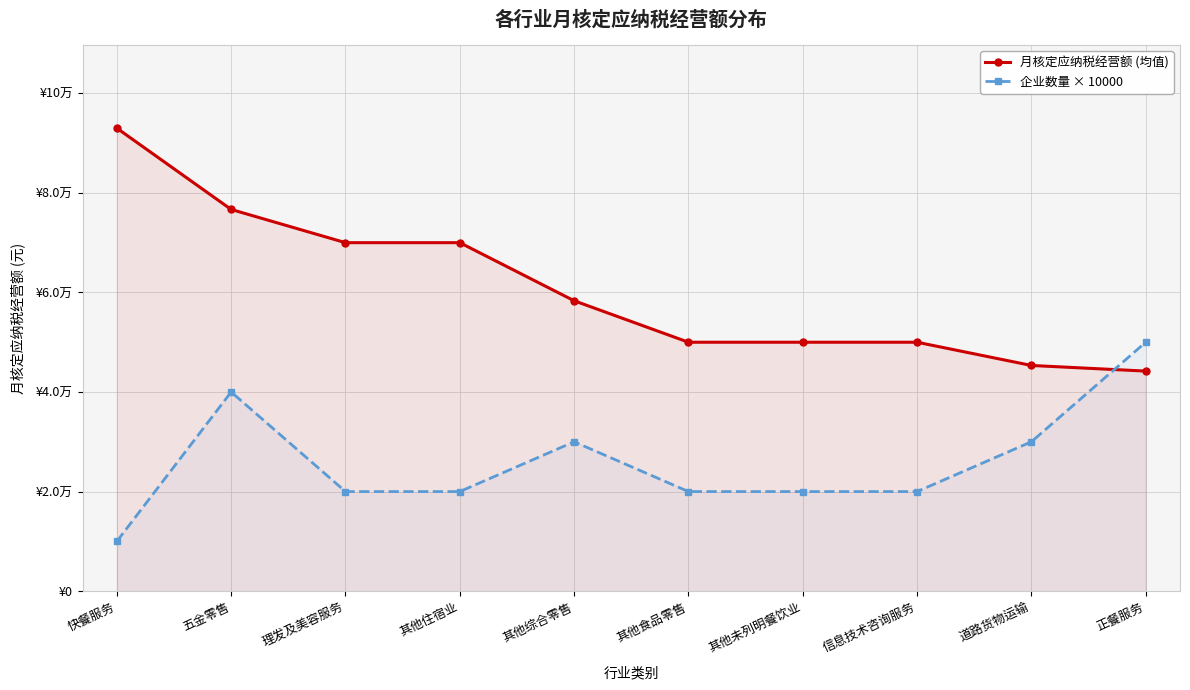

Rank the series by their maximum value, from highest to lowest.

月核定应纳税经营额 (均值), 企业数量 × 10000